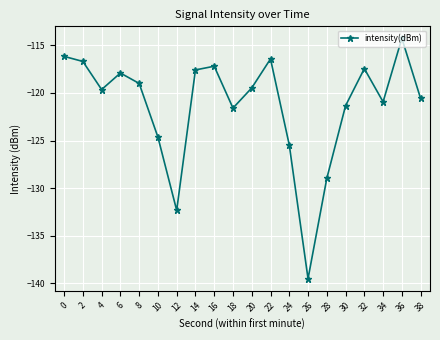

How many data points does each series have?

20